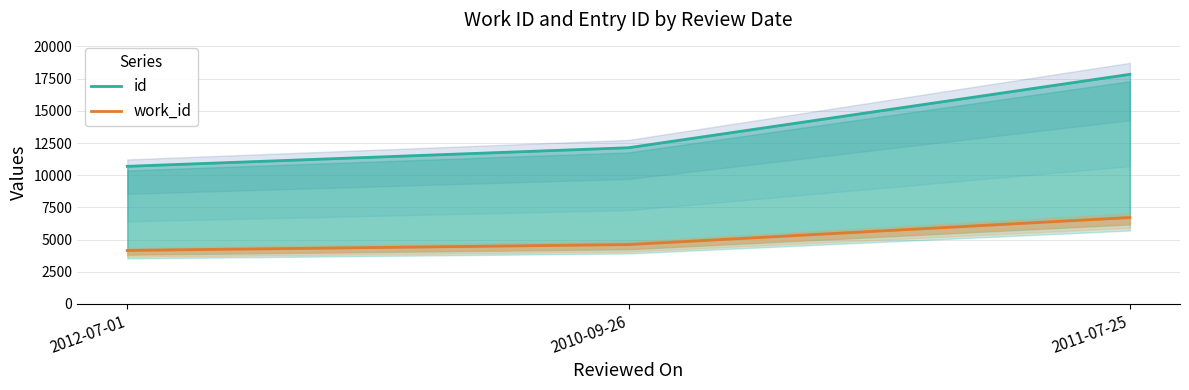

List the series in order of their peak value, highest first.

id, work_id